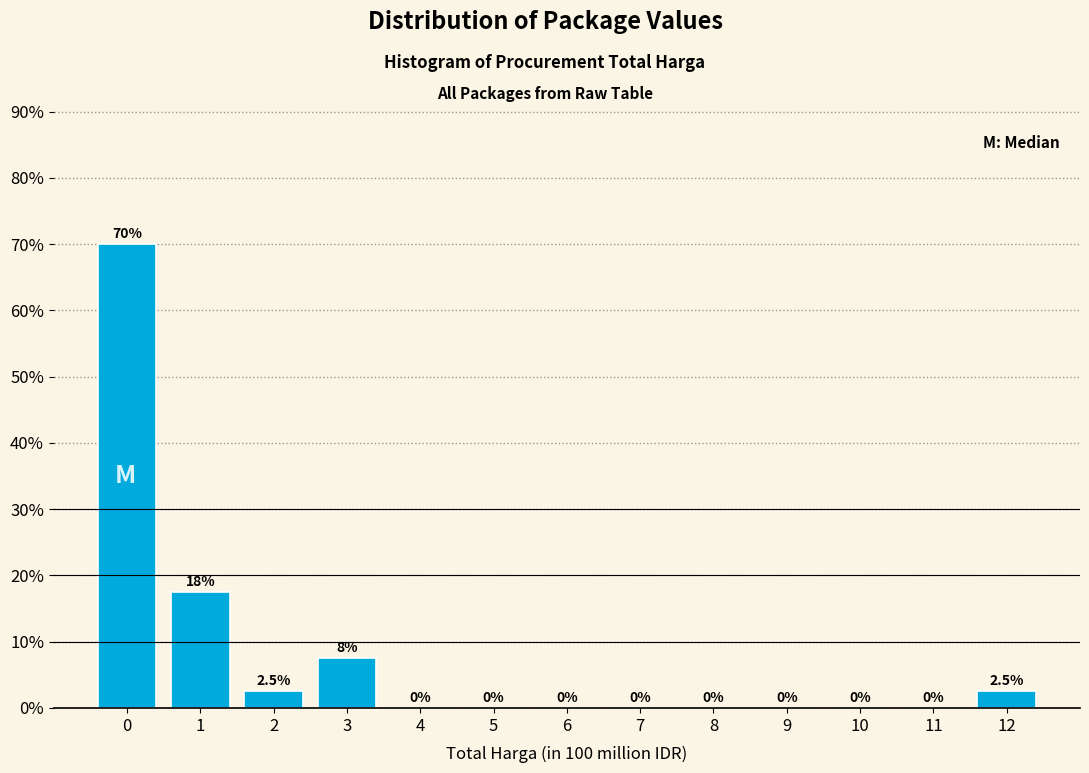

The value at 4 is 30.2. True or false?

False